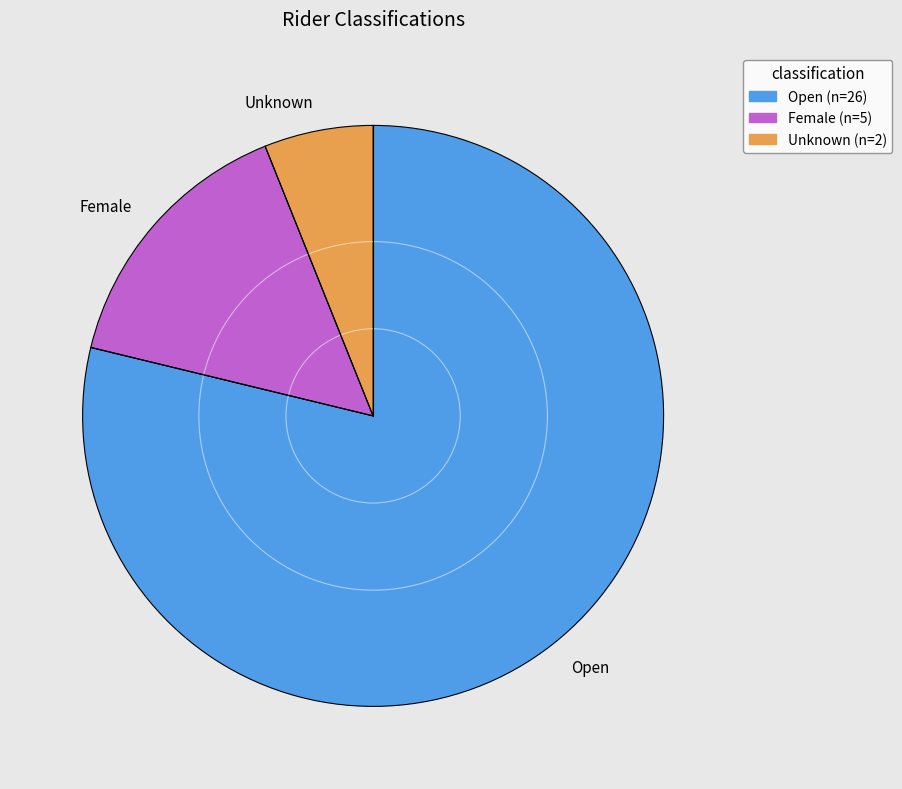

The Female slice represents 8% of the pie. True or false?

False